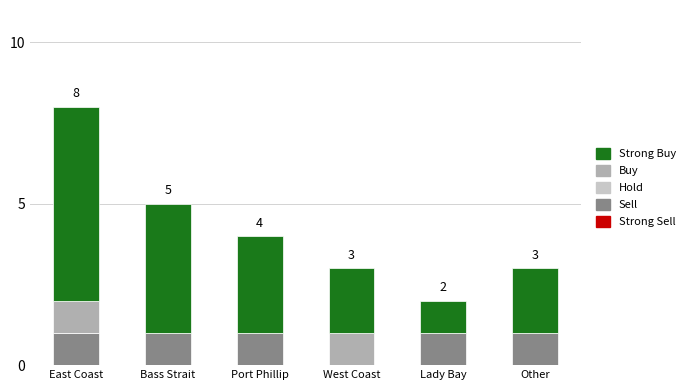

At which category is the sum across all series the highest?

East Coast